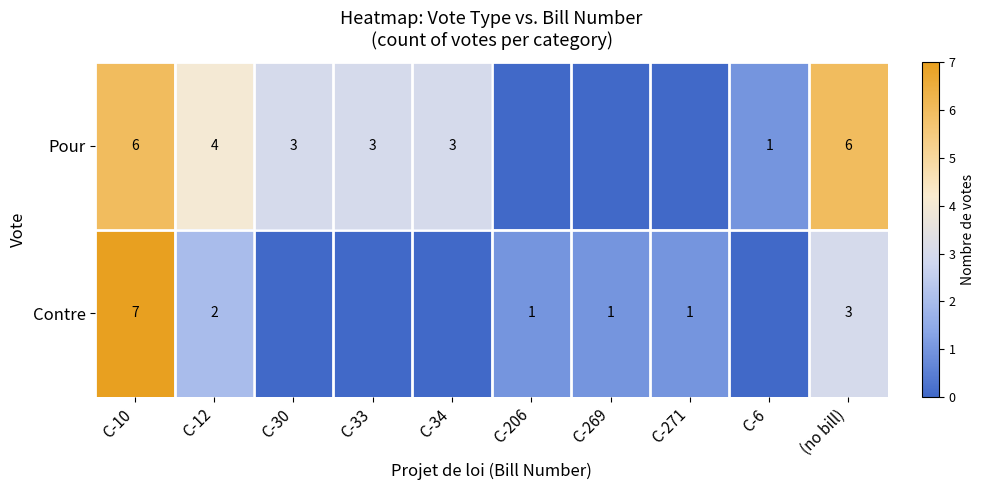

At which category does the chart reach its minimum across all series?

C-206